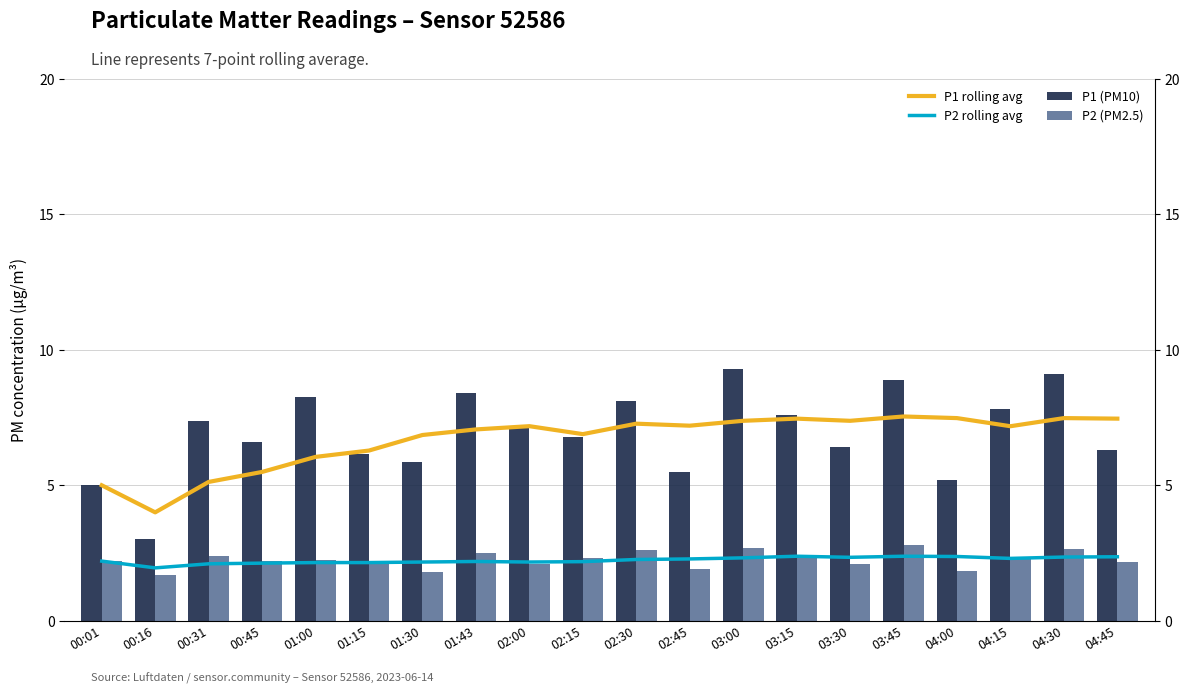

What is the label of the 3rd bar from the left?

00:31